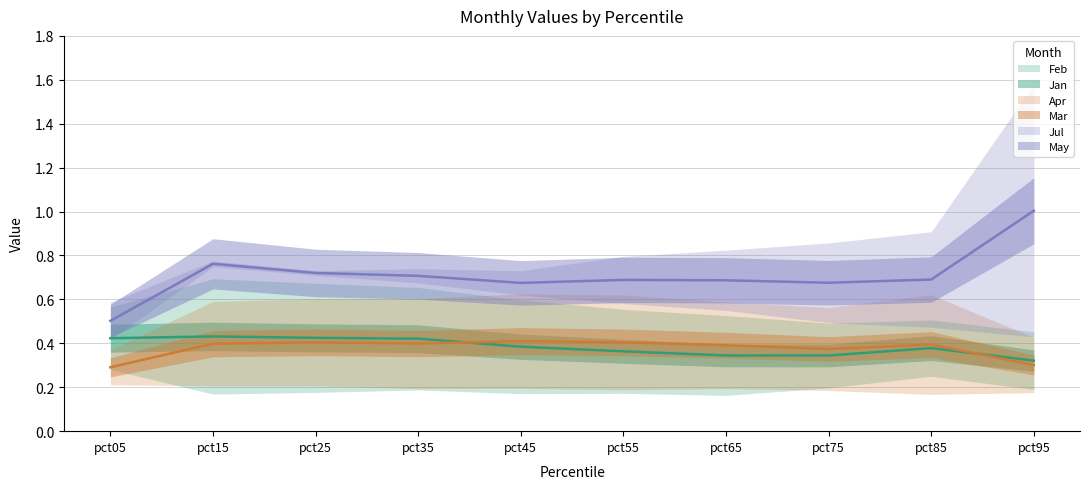

Does the chart display data point markers on the line(s)?

No